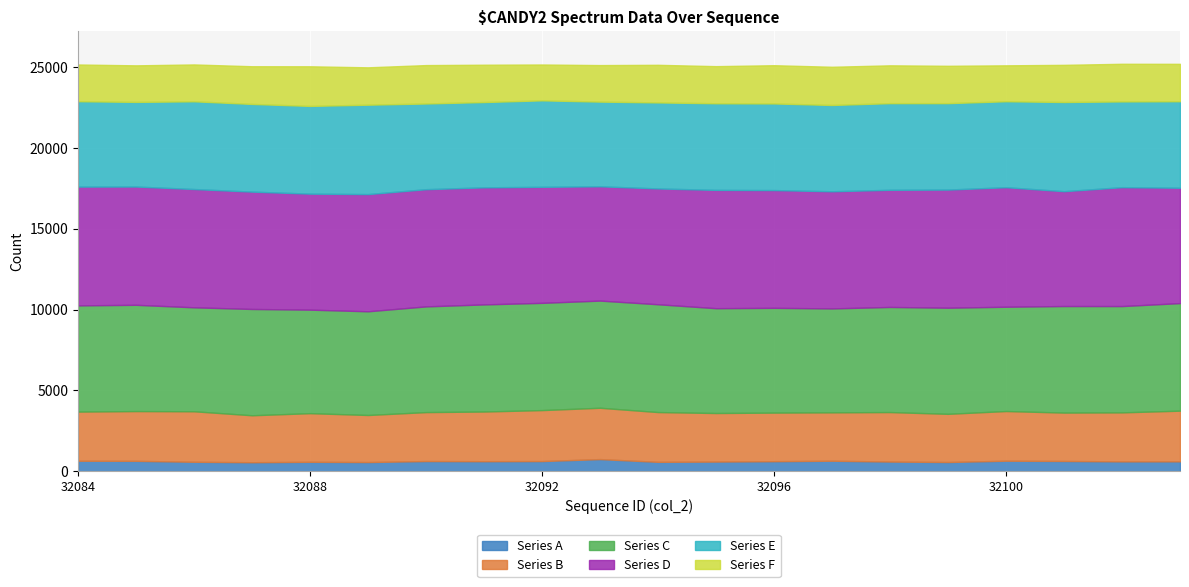

The Series E series shows 5349 at 32103. True or false?

True